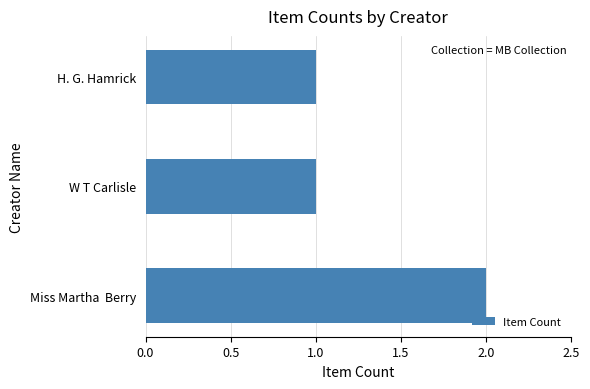

What is the ratio of the value at H. G. Hamrick to the value at Miss Martha  Berry?

0.5